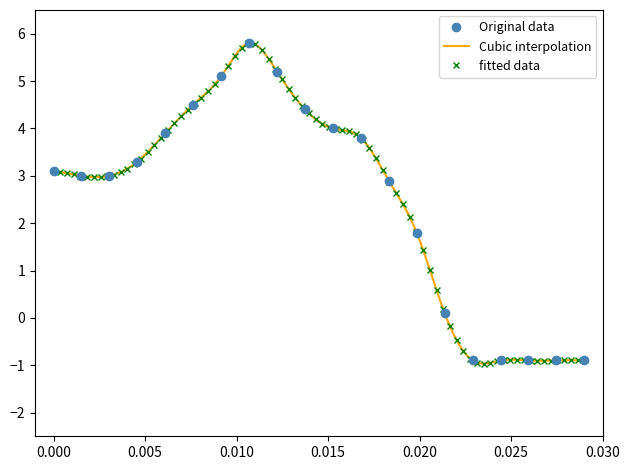

How many points are higher than both their immediate neighbors (excluding endpoints)?

1